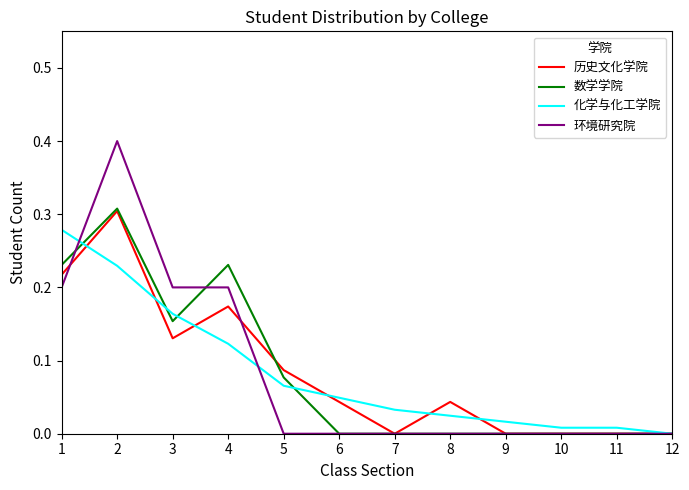

What is the maximum value shown in the chart?

0.4